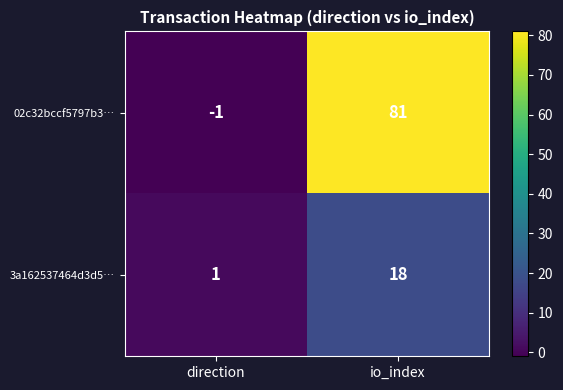

What is the greatest value displayed?

81